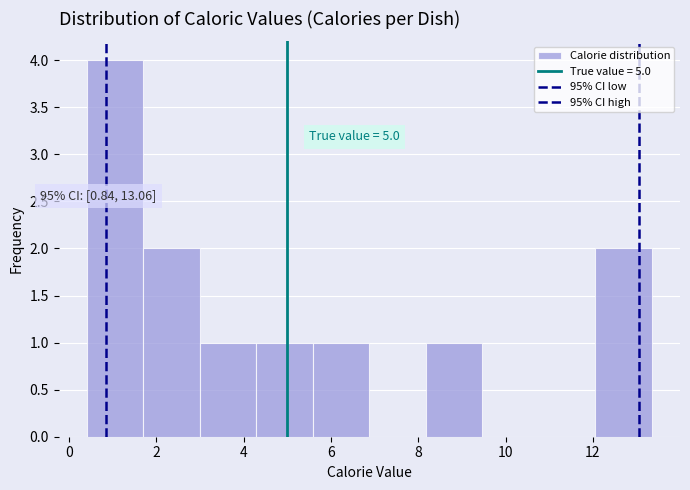

Over which range of the x-axis is the bar tallest?

0.4 to 1.8